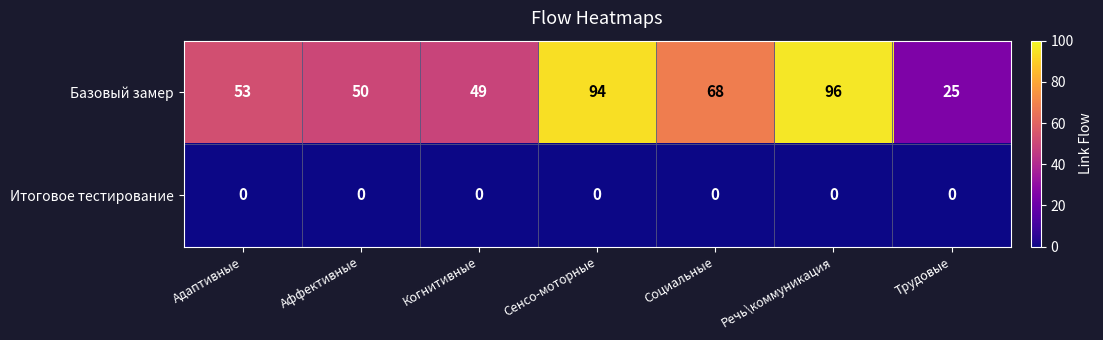

At Когнитивные, list the series in order from smallest to largest.

Итоговое тестирование, Базовый замер